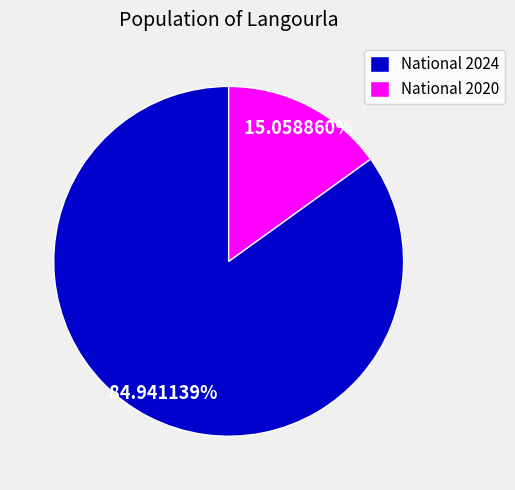

How many slices are in this pie chart?

2